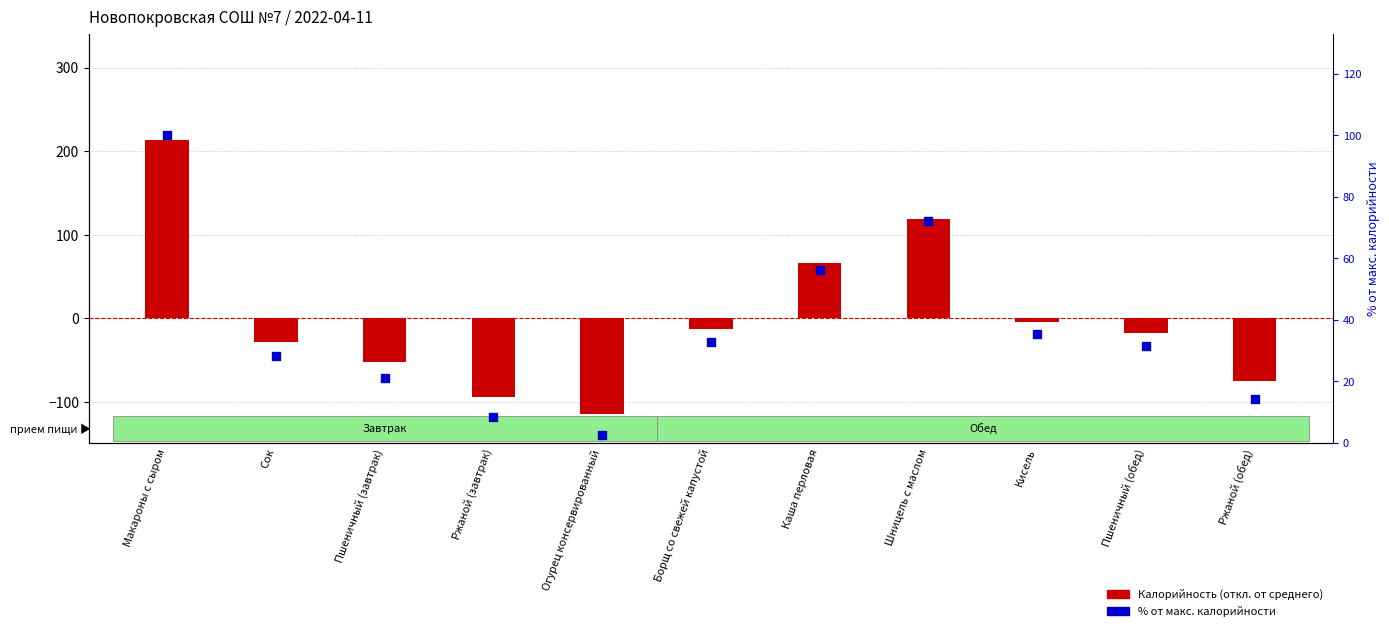

Which series contains the highest Y value?

Калорийность (откл. от среднего)